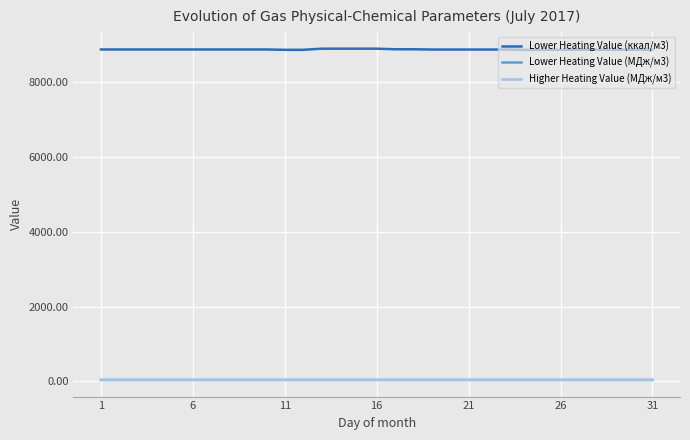

What is the difference between the maximum and second lowest values in the Lower Heating Value (ккал/м3) series?

32.0